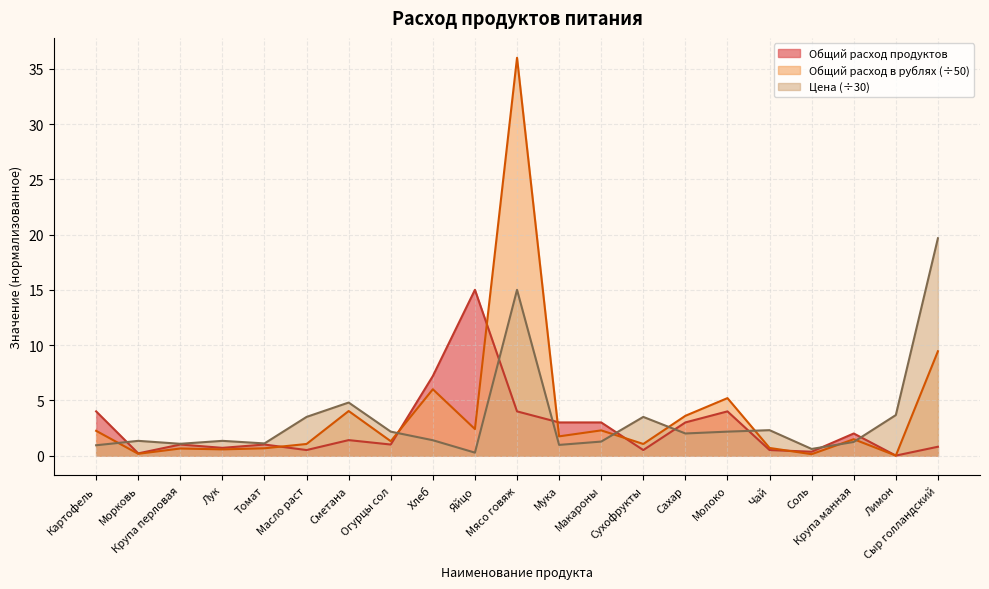

At which category does Цена reach its first local peak?

Морковь